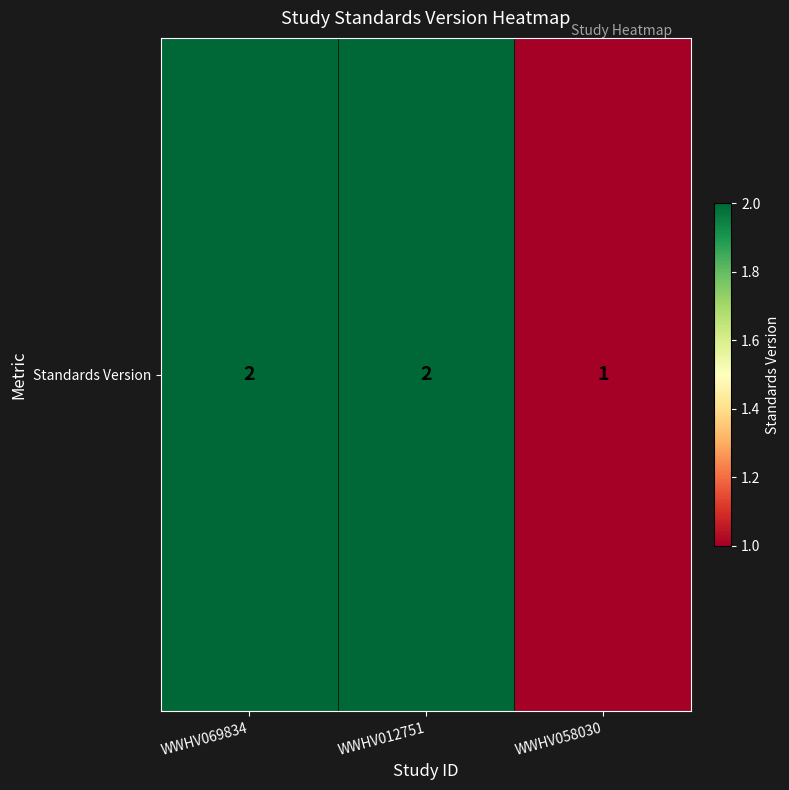

True or false: the data shows 2 at WWHV069834.

True